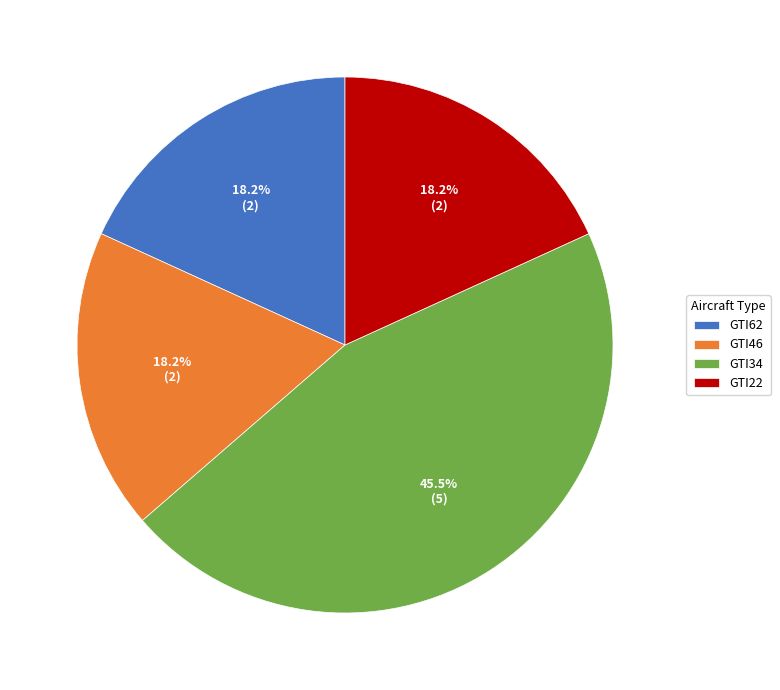

Approximately how many times larger is the value at GTI22 compared to GTI62?

1.0